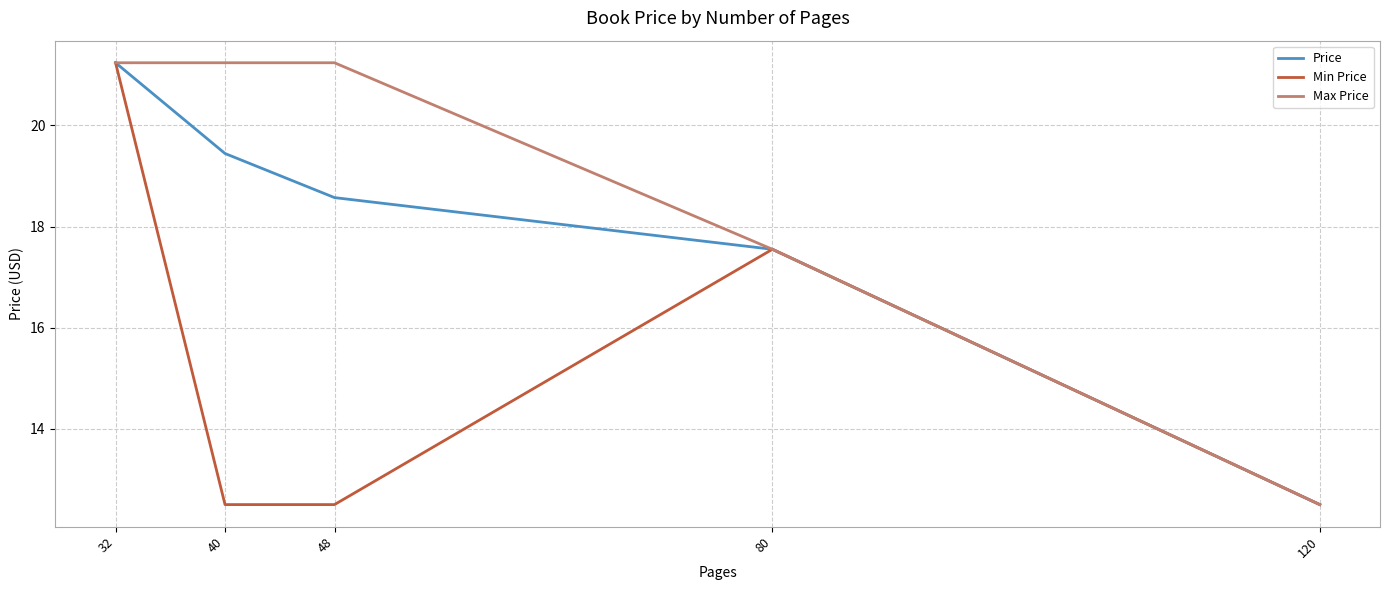

In Min Price, how many points are higher than both neighbors (excluding endpoints)?

1